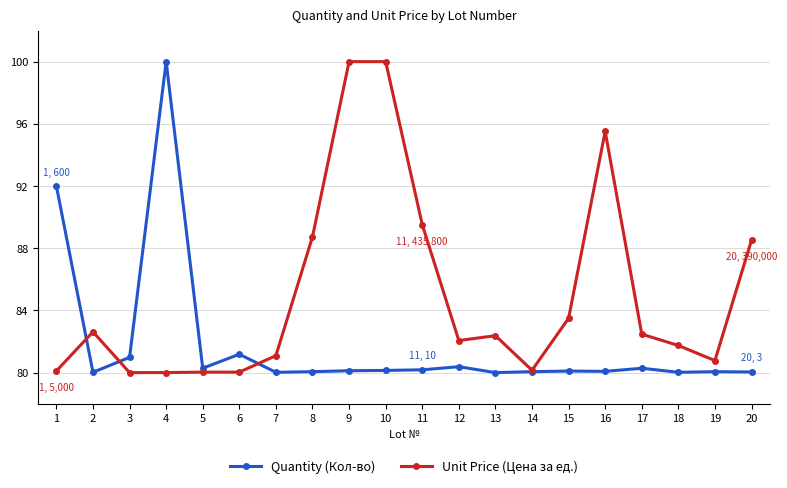

What is the lowest value of the Unit Price (Цена за ед.) series?

80.0